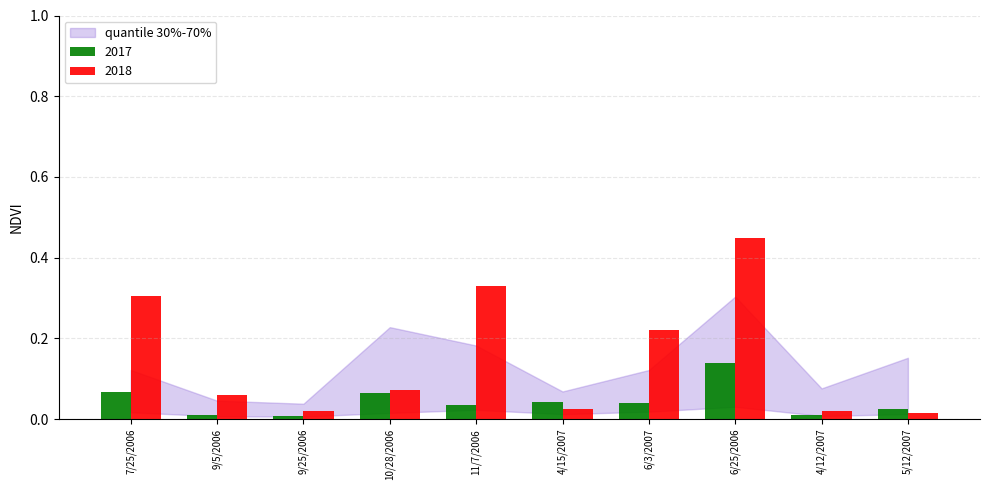

Is it true that 2017 equals 0.0 at 9/5/2006?

True